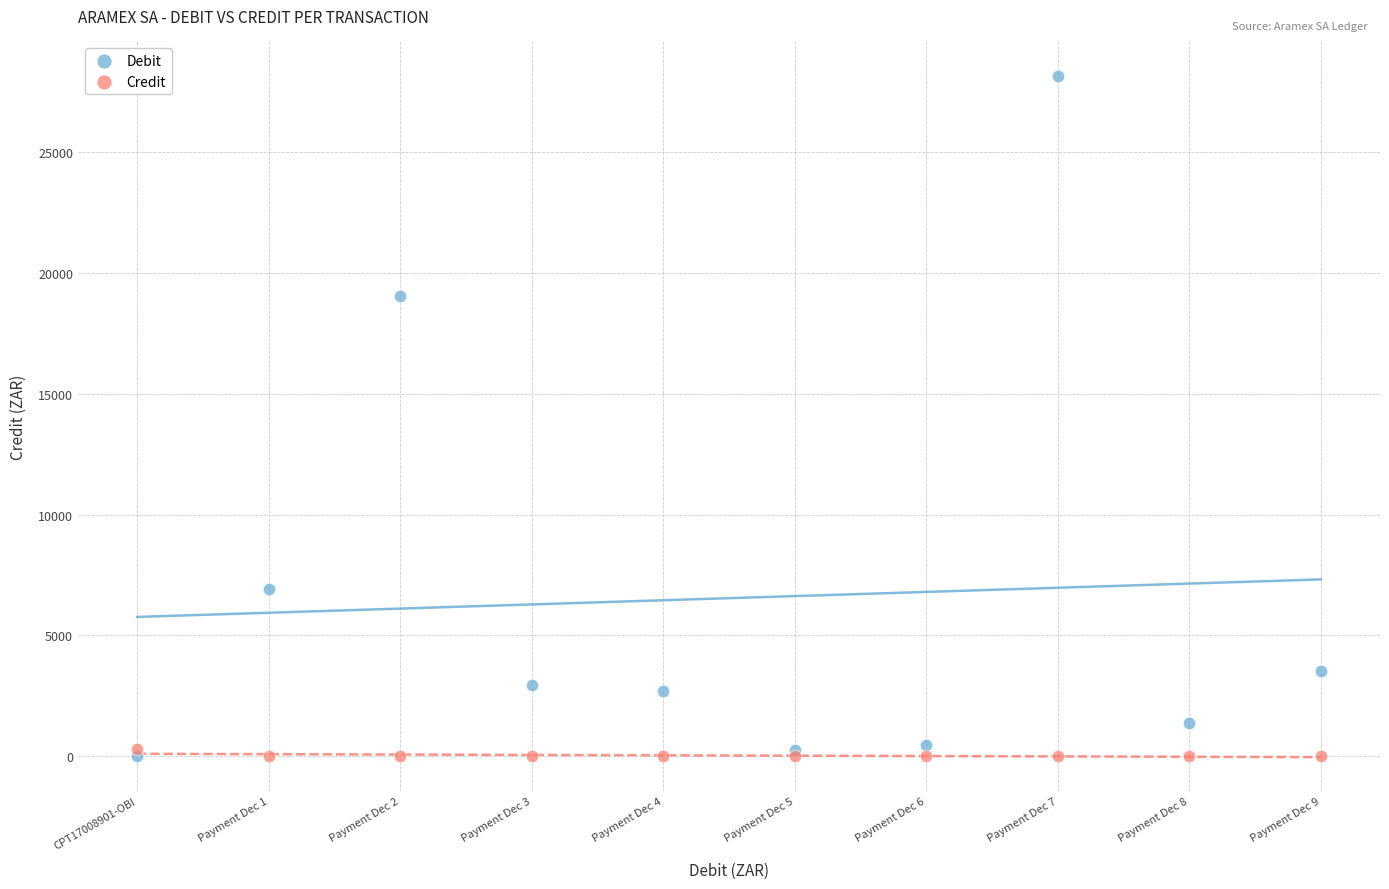

Across all series, what Y value is closest to 14092?

19048.8